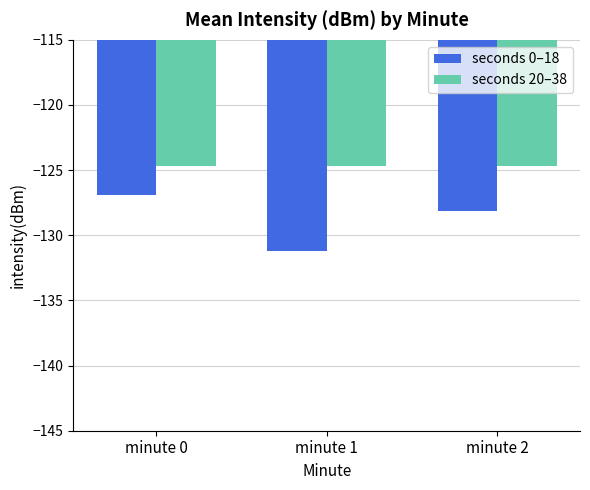

Reading left to right, list all the values displayed in this chart.

seconds 0–18: minute 0=-126.9	minute 1=-131.2	minute 2=-128.2
seconds 20–38: minute 0=-124.7	minute 1=-124.7	minute 2=-124.7